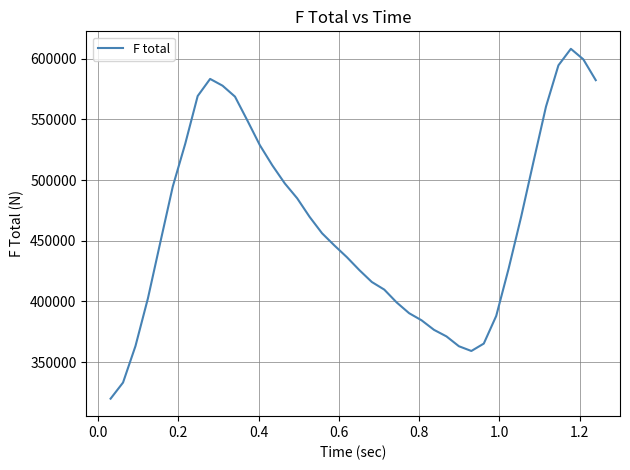

What is the maximum value shown in the chart?

608019